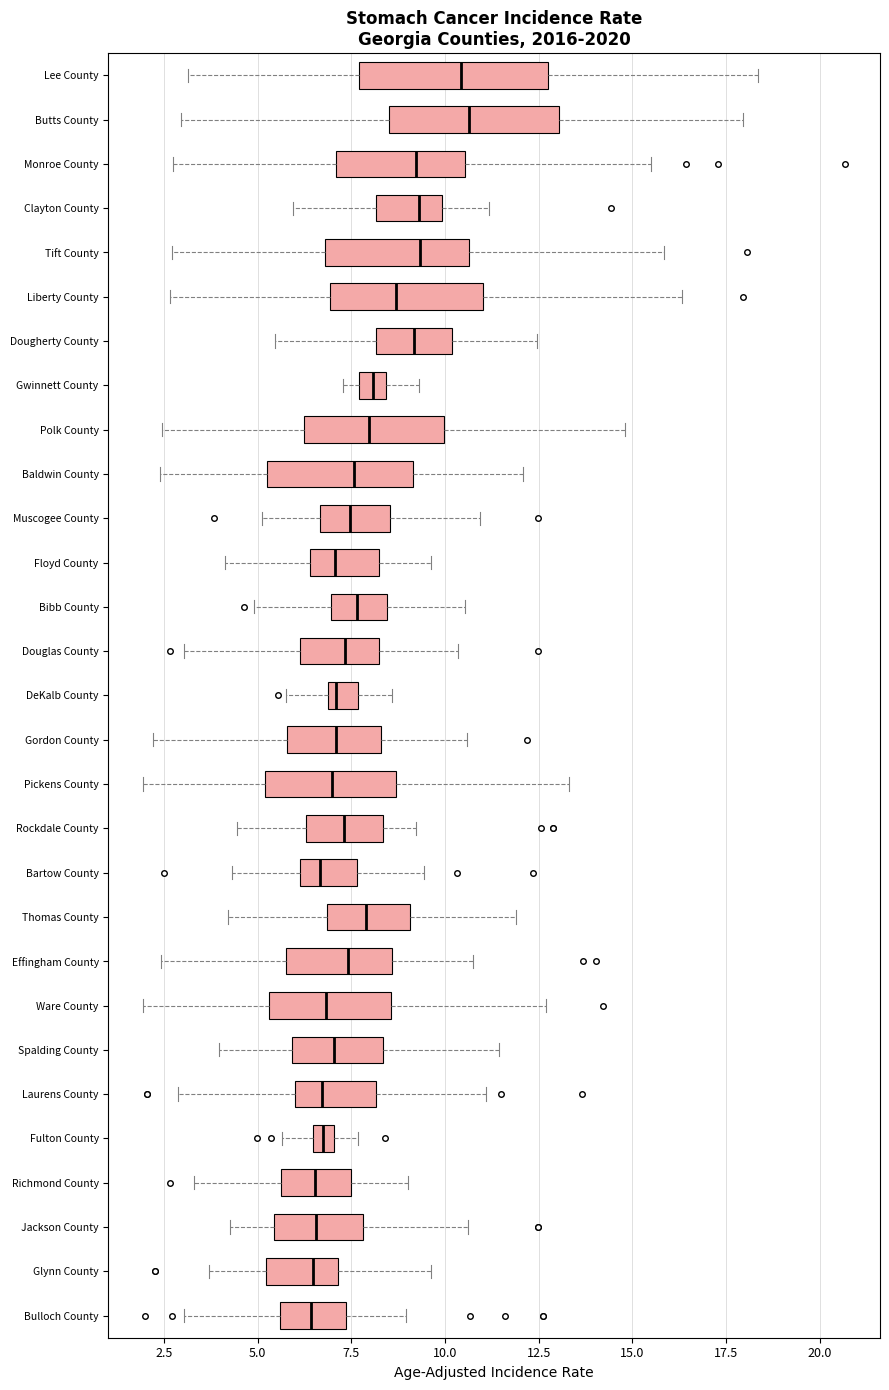

Where does the median line of the box for Clayton County sit on the x-axis? The values are not printed on the chart, so give them approximately, as read against the axis.

9.5